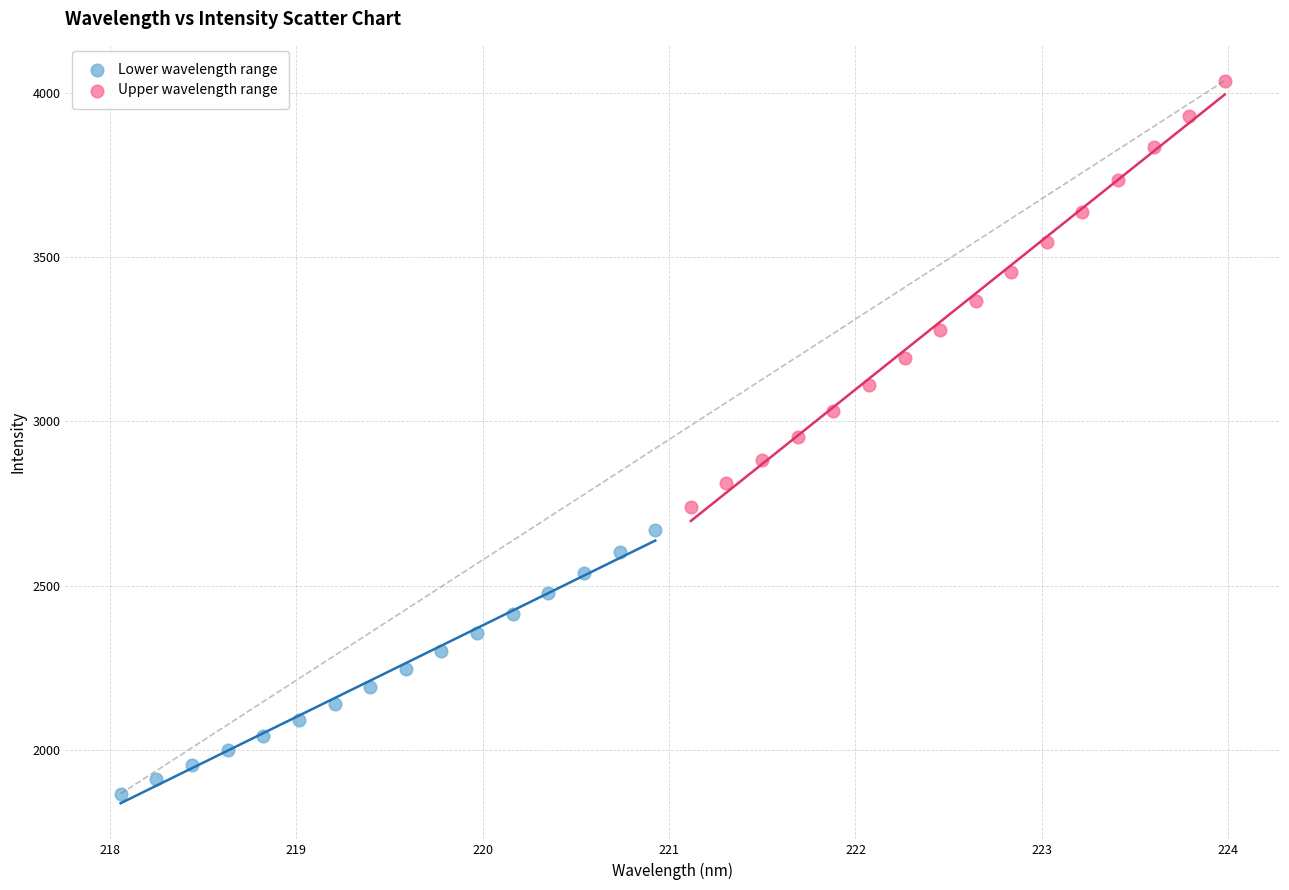

Which series contains the lowest Y value?

Lower wavelength range